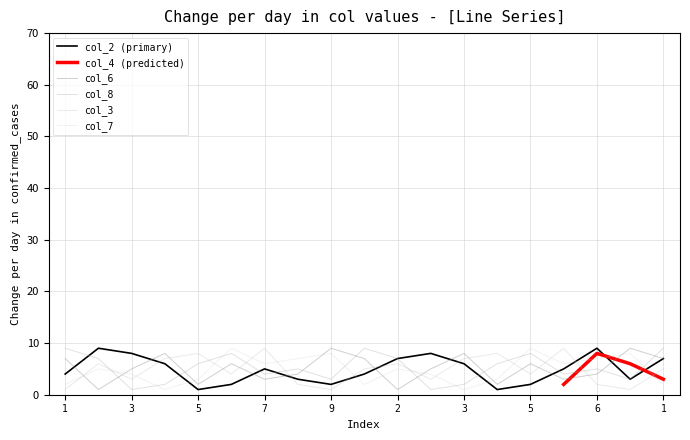

At which category is the sum across all series the highest?

1